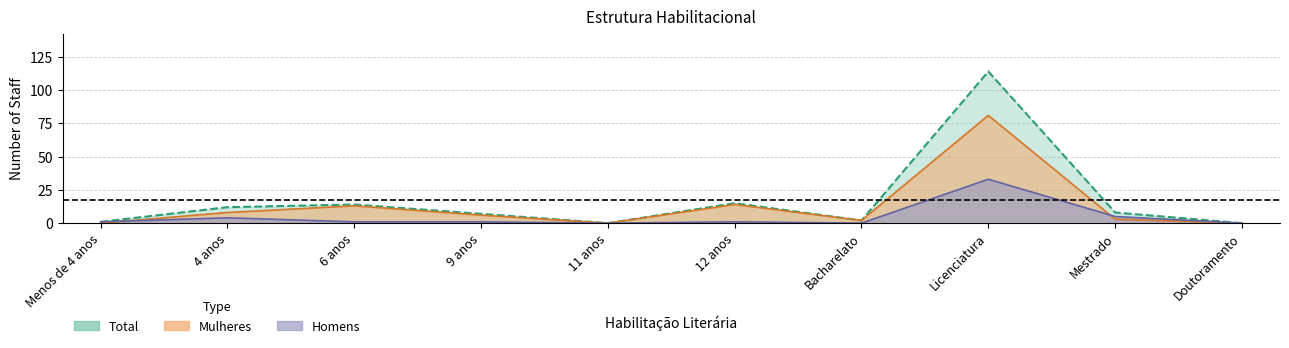

What is the value of the Total point at the 8th from the left?

114